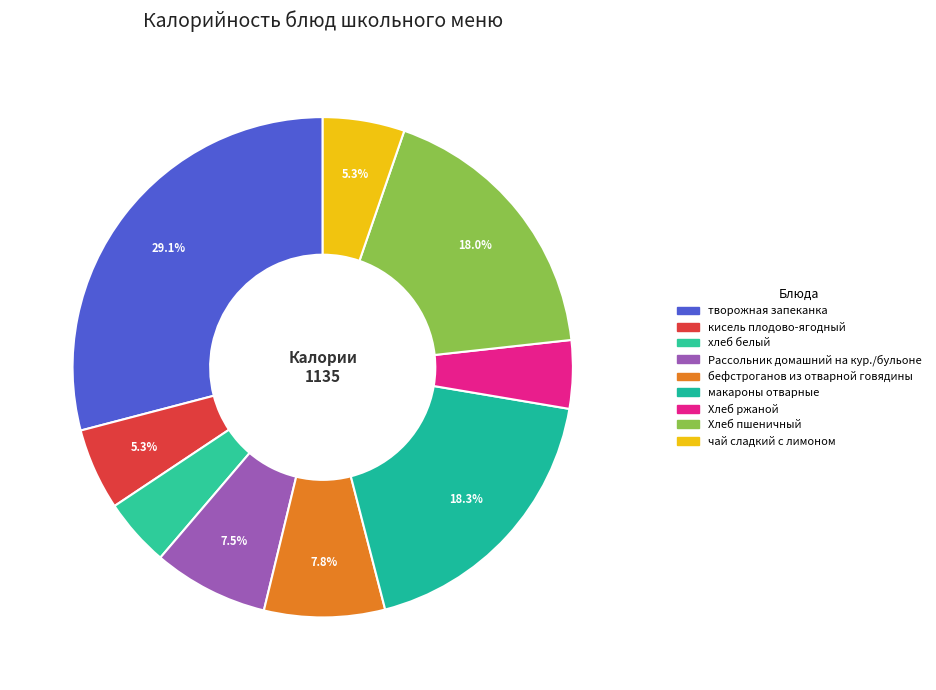

Count the number of slices in the pie.

9